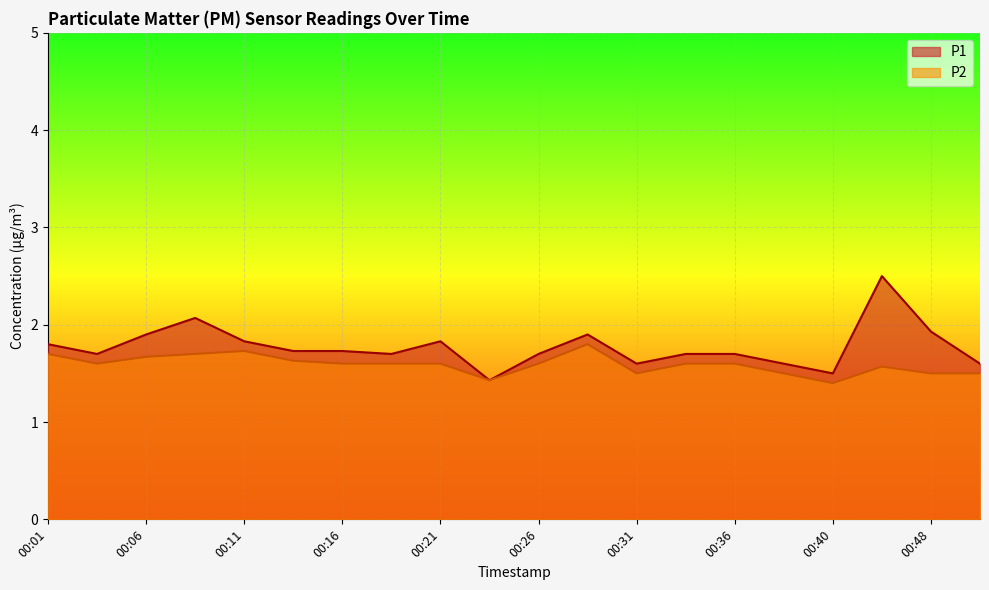

True or false: P1 and P2 cross at least once.

False